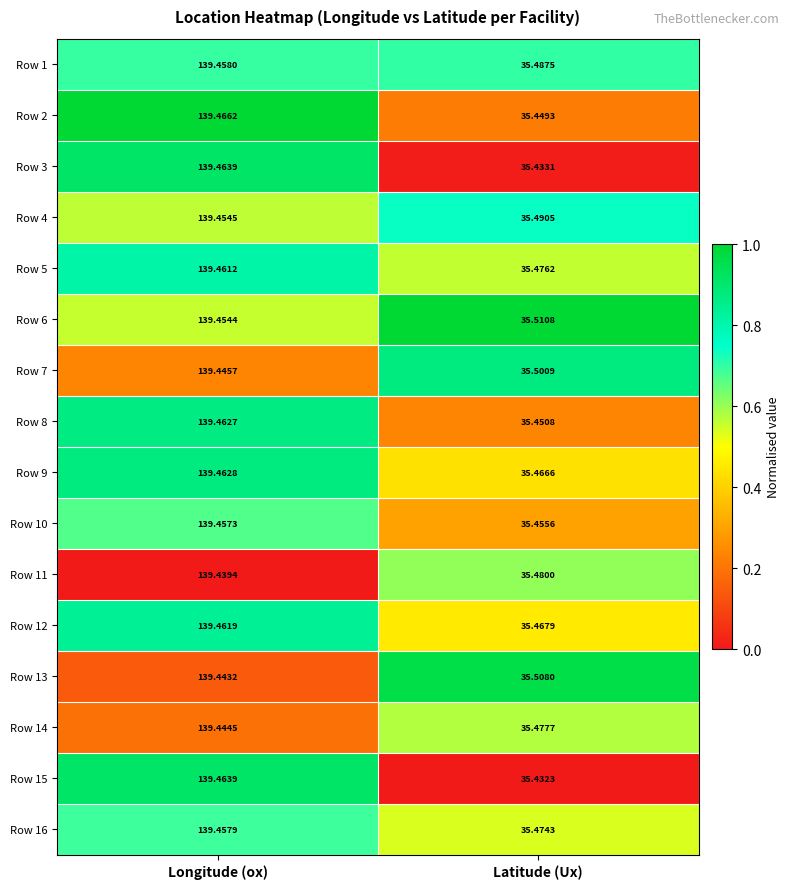

At which label does Row 13 first exceed 139?

Longitude (ox)